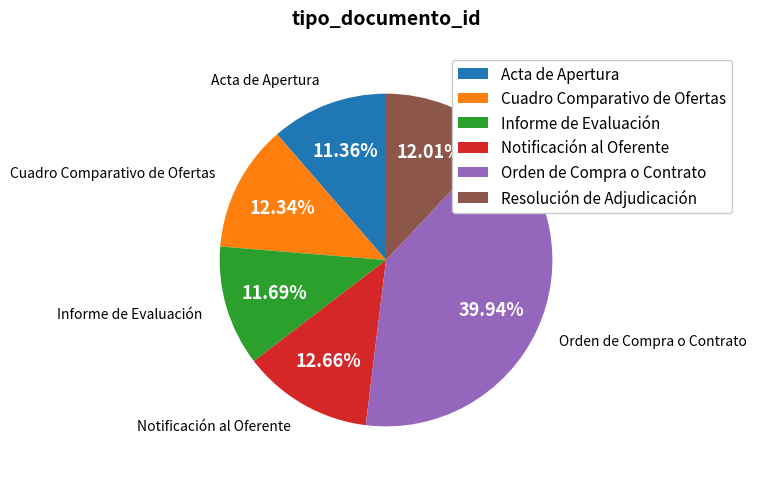

Does Cuadro Comparativo de Ofertas represent more than half of the total?

No